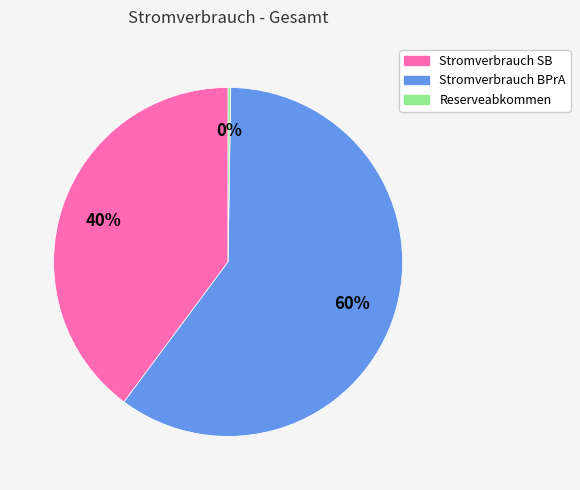

Does Stromverbrauch BPrA represent more than half of the total?

Yes